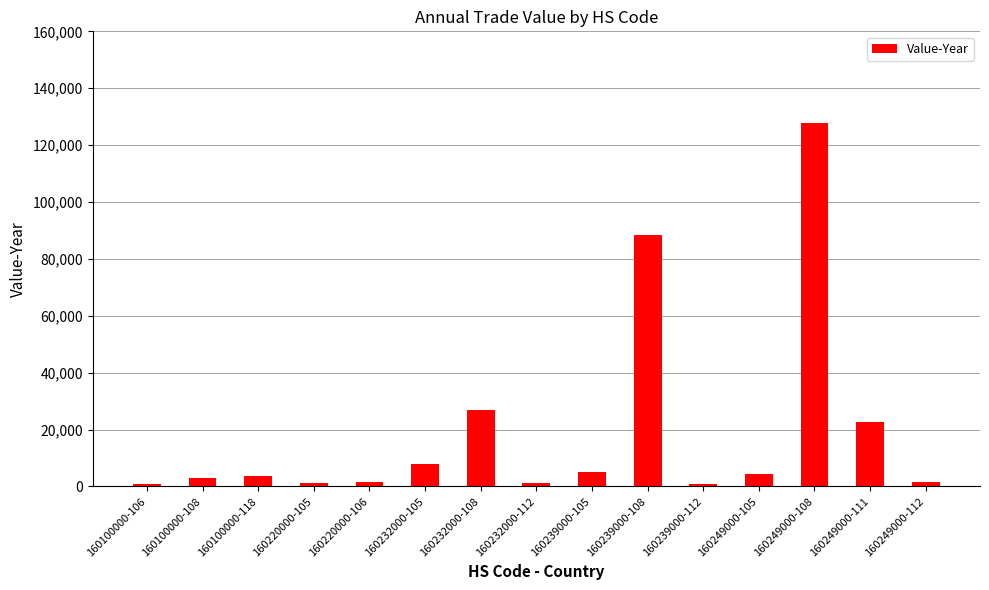

Approximately how many times larger is the value at 160232000-105 compared to 160232000-108?

0.3